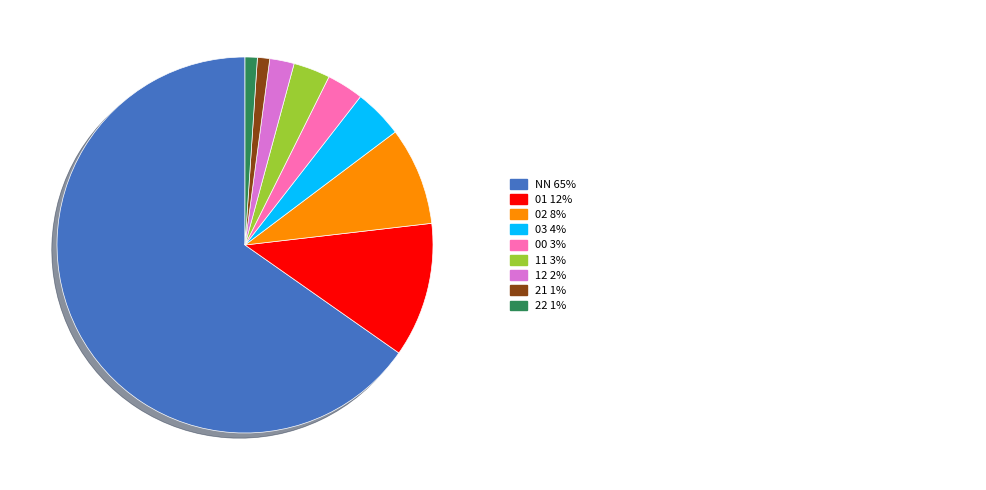

Does any single category account for the majority?

Yes